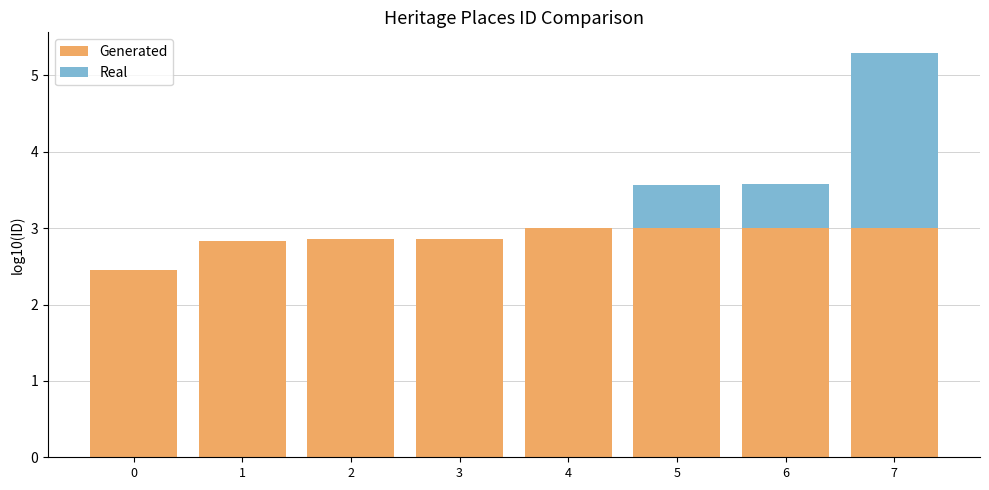

What is the total value across all series at 7?

5.3